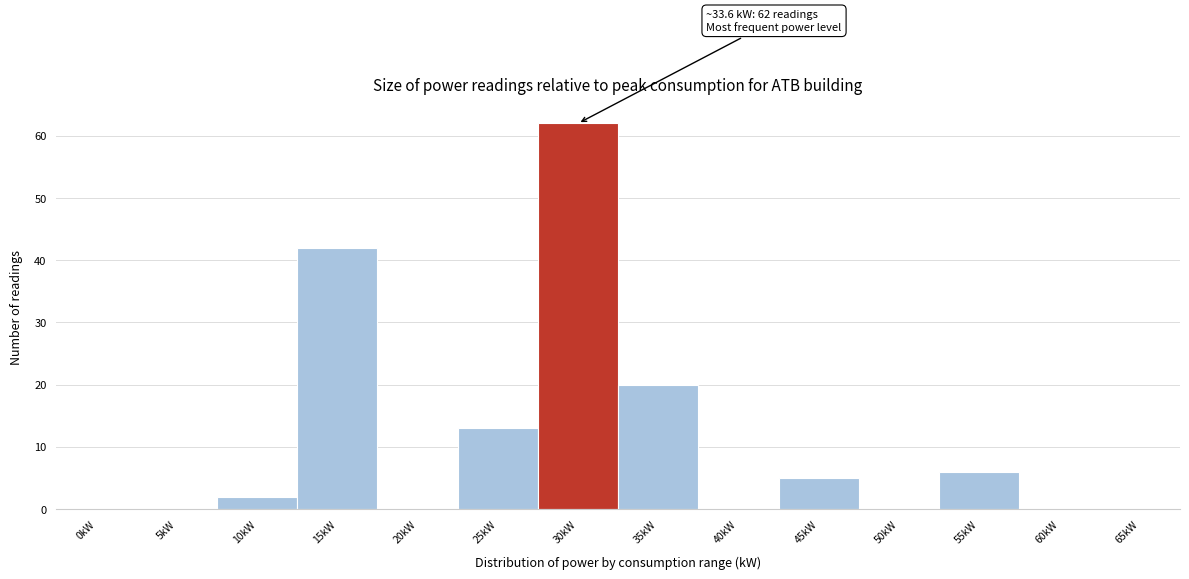

Reading left to right, list all the values displayed in this chart.

0kW=0	5kW=0	10kW=2	15kW=42	20kW=0	25kW=13	30kW=62	35kW=20	40kW=0	45kW=5	50kW=0	55kW=6	60kW=0	65kW=0